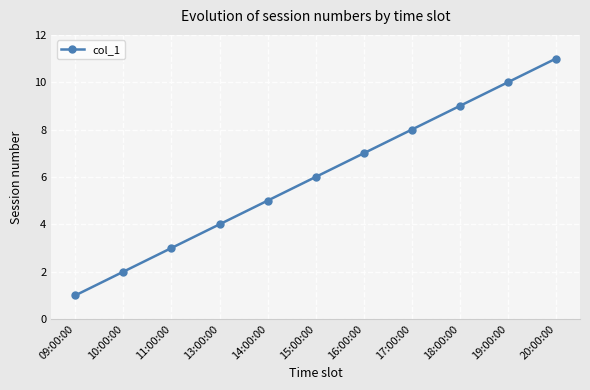

How many distinct data groups are displayed?

1